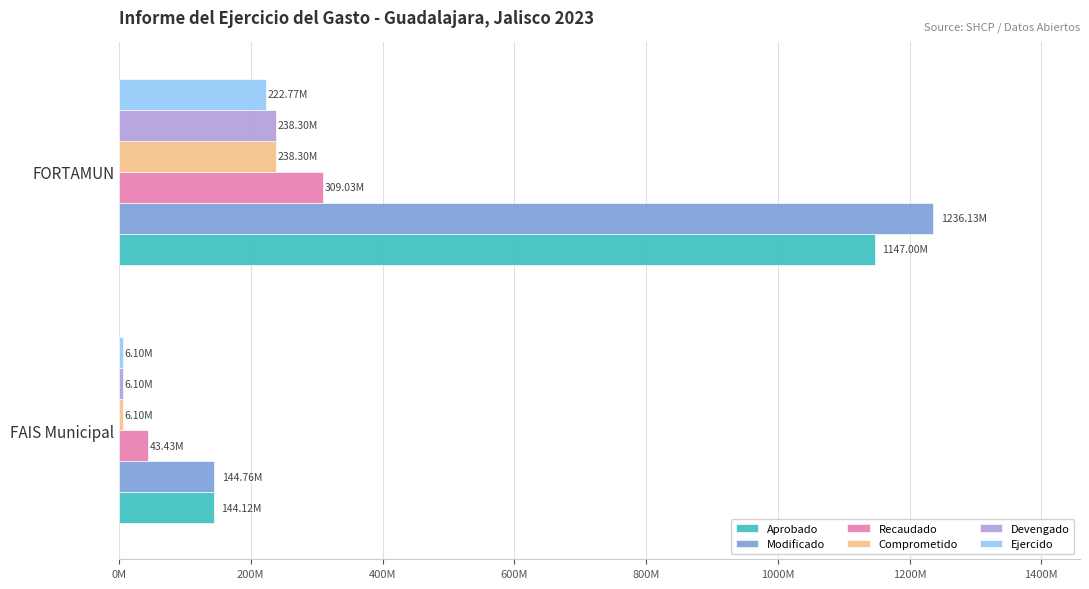

What are all the series names shown in the legend?

Aprobado, Modificado, Recaudado, Comprometido, Devengado, Ejercido